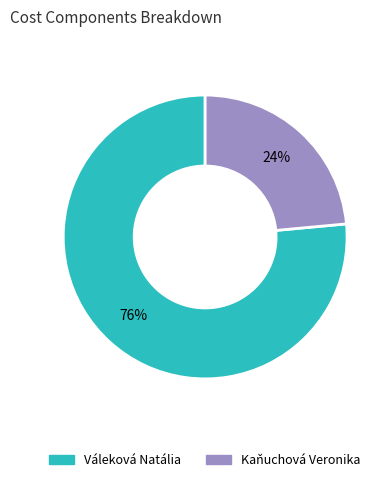

Rank the categories by value from highest to lowest.

Váleková Natália, Kaňuchová Veronika